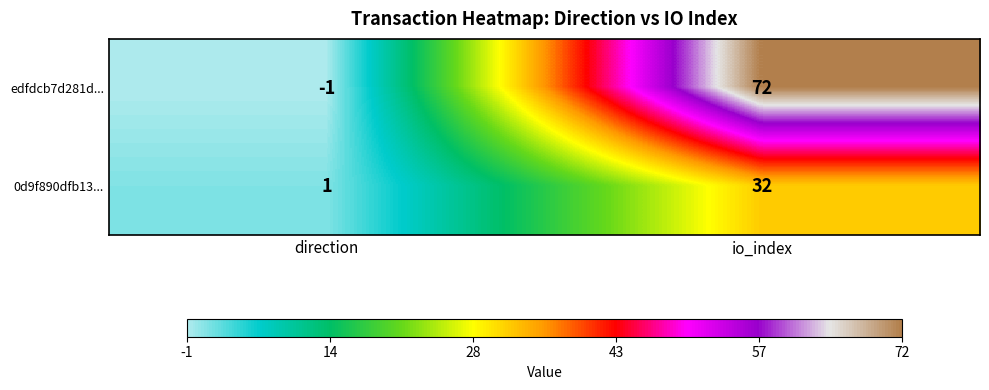

Which series has the largest total across all categories?

edfdcb7d281d...